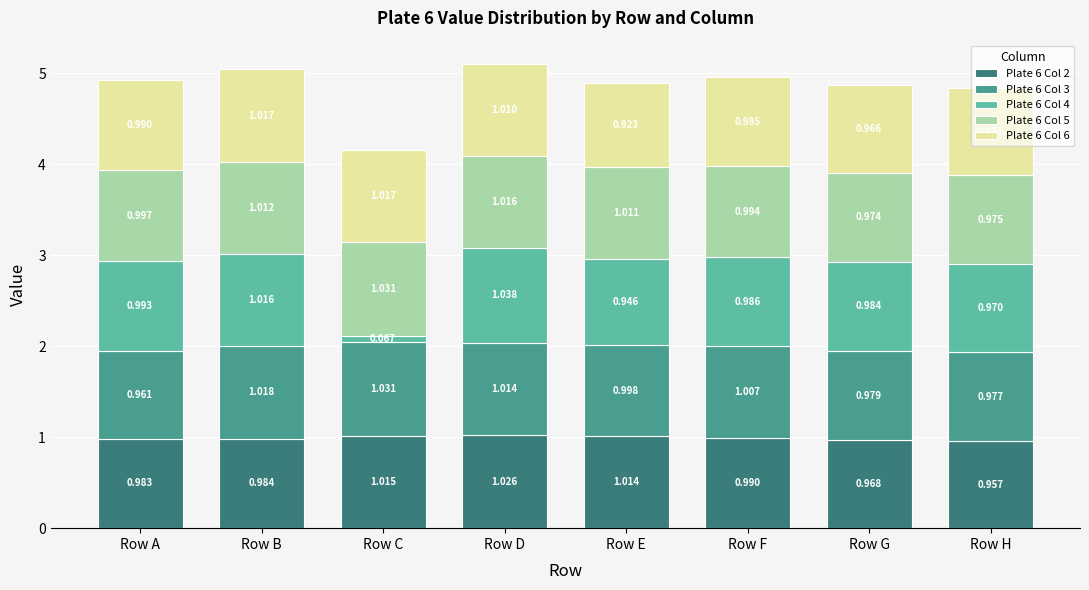

What is the total value across all series at Row C?

4.2